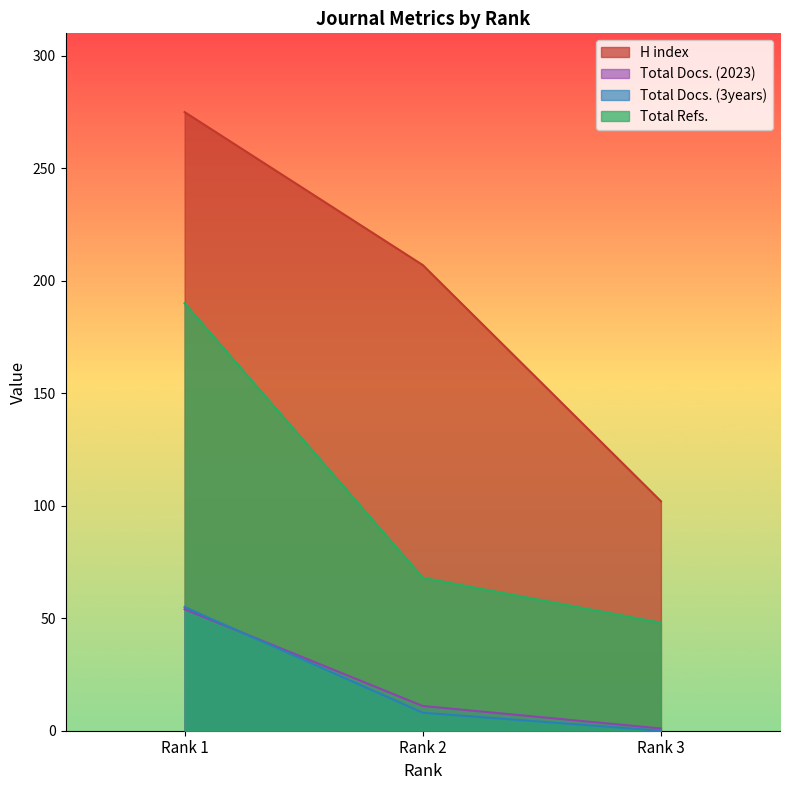

At how many categories does at least one series exceed 104?

2